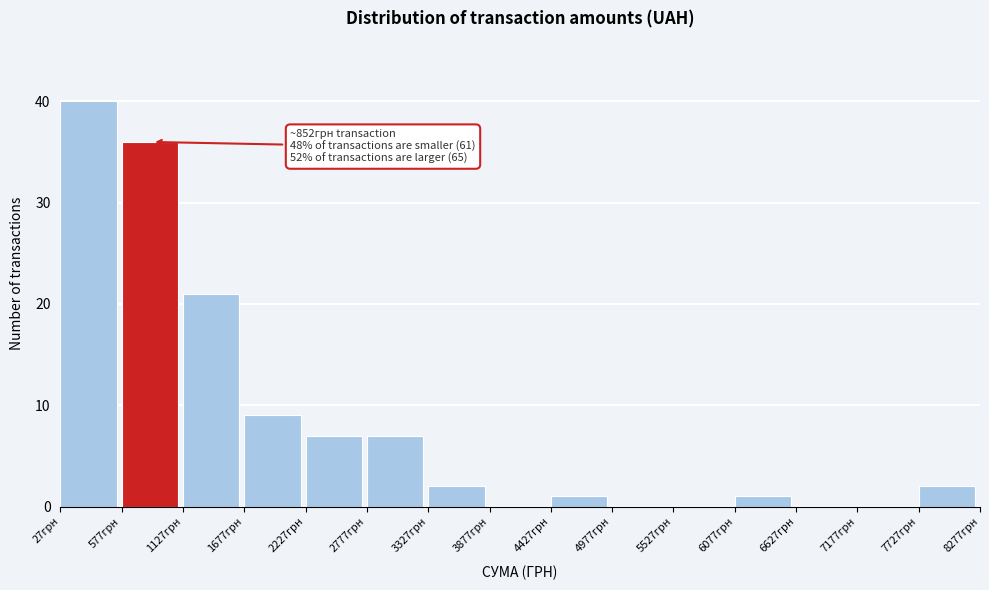

Which range on the x-axis has the tallest bar?

0 to 600